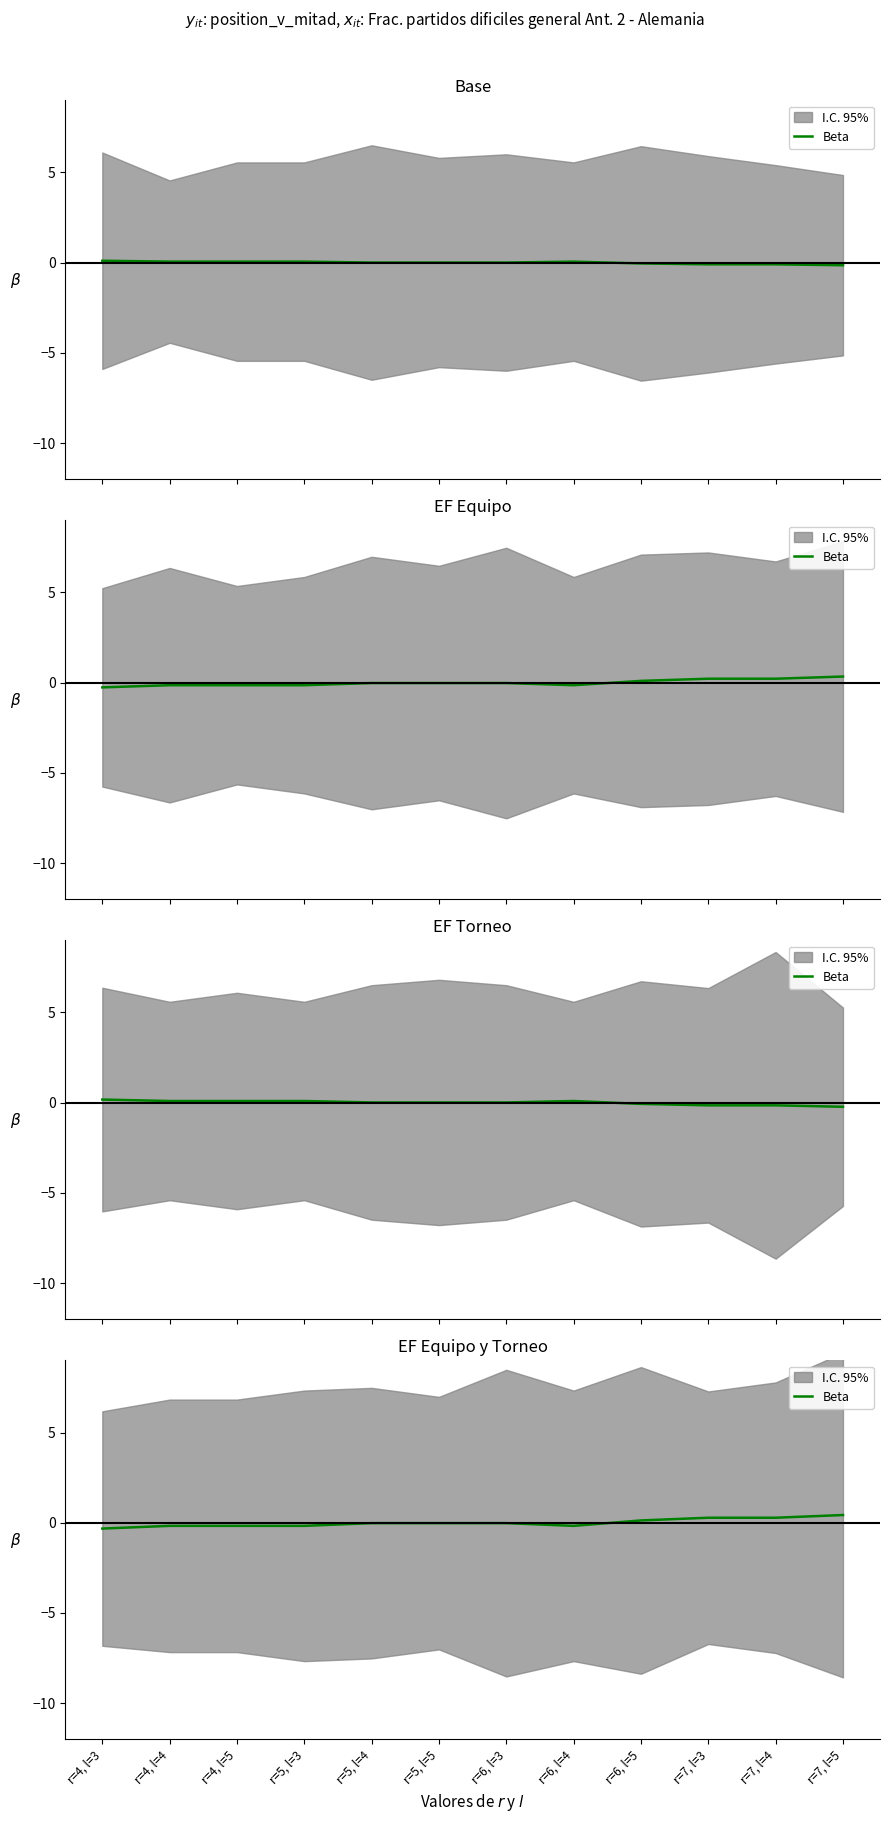

What position from the left is r=5, l=5?

6